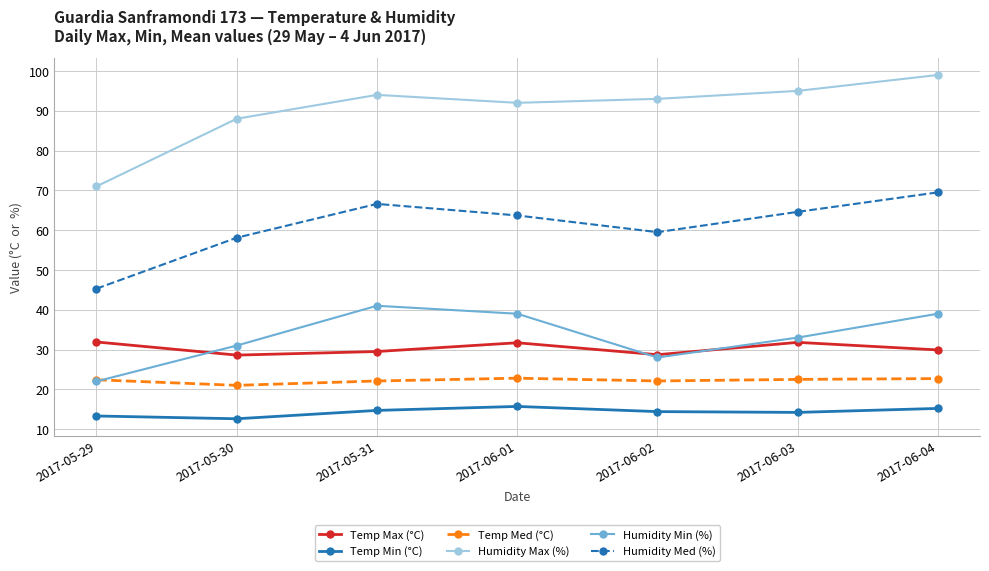

What is the maximum value shown in the chart?

99.0